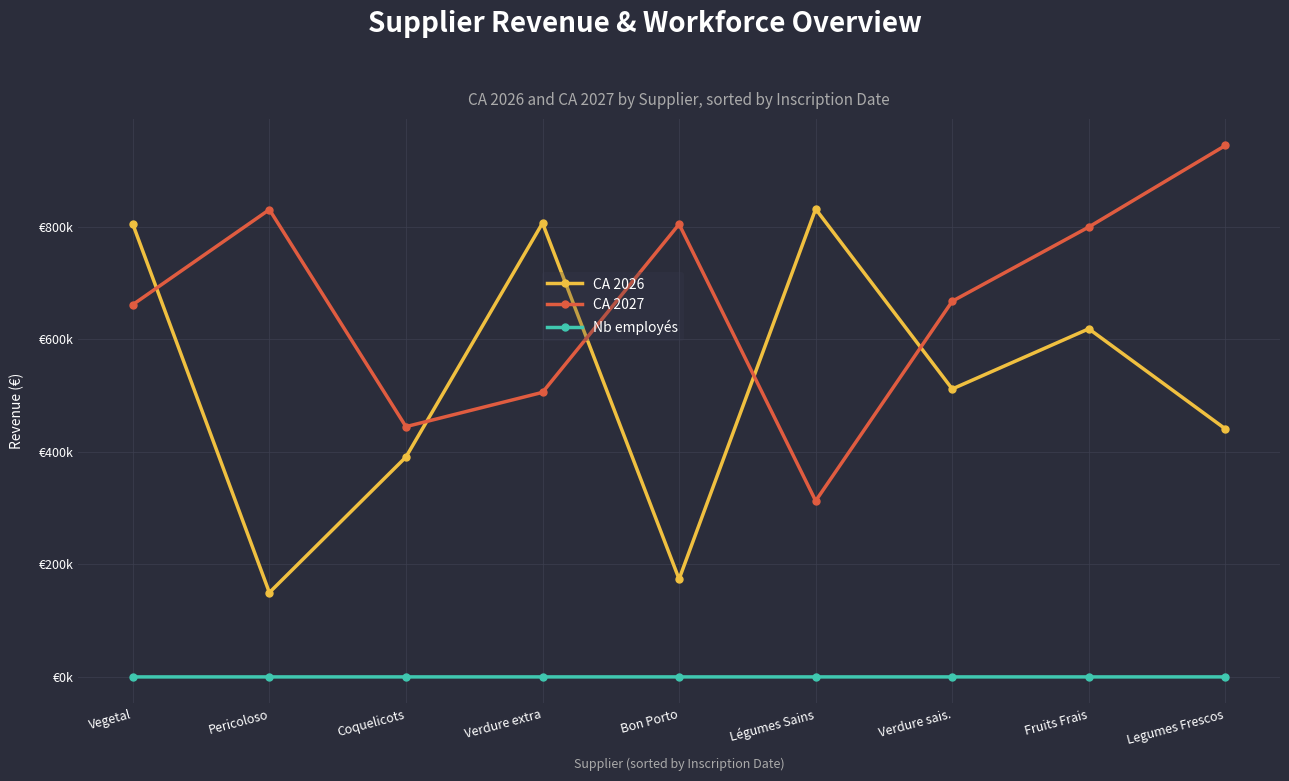

What is the average value of the CA 2026 series?

525667